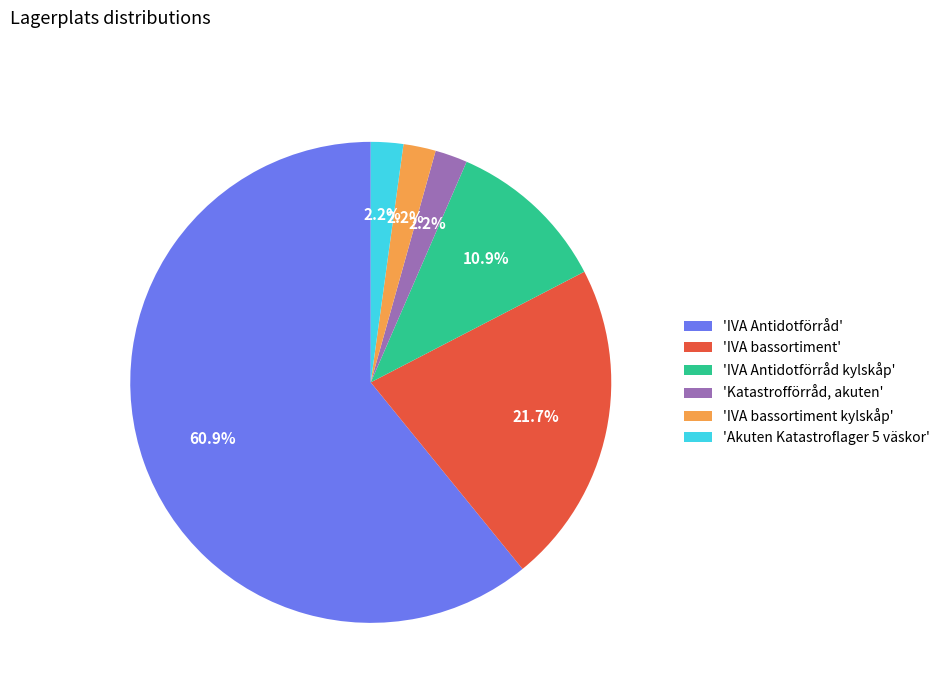

Which category has the biggest portion of the pie?

'IVA Antidotförråd'